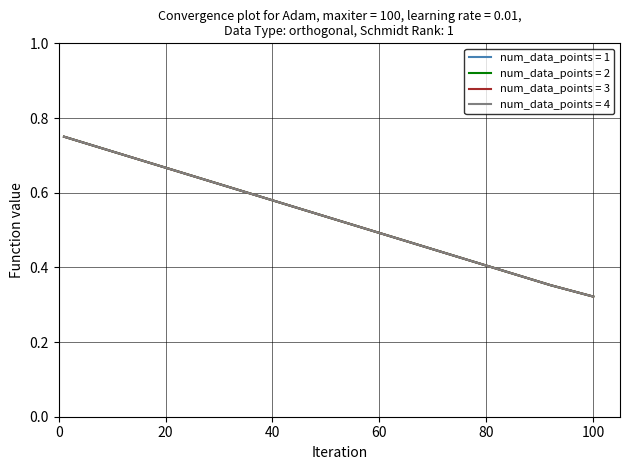

Does the chart have visible grid lines?

Yes